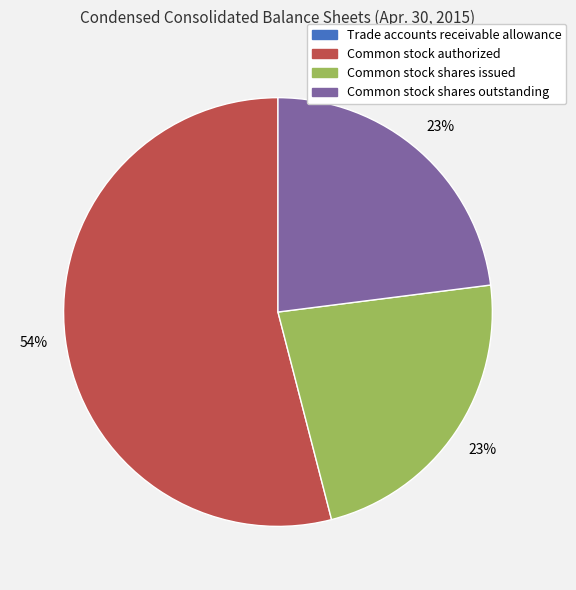

Combined, do Common stock authorized and Common stock shares outstanding account for over 50%?

Yes